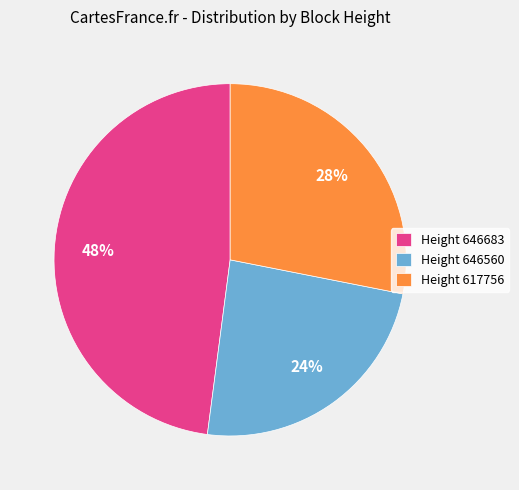

Combined, do Height 617756 and Height 646683 account for over 50%?

Yes